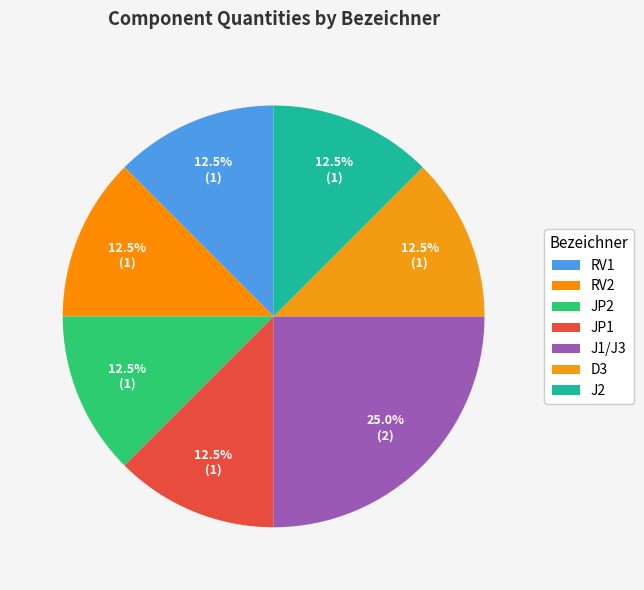

Count the number of slices in the pie.

7